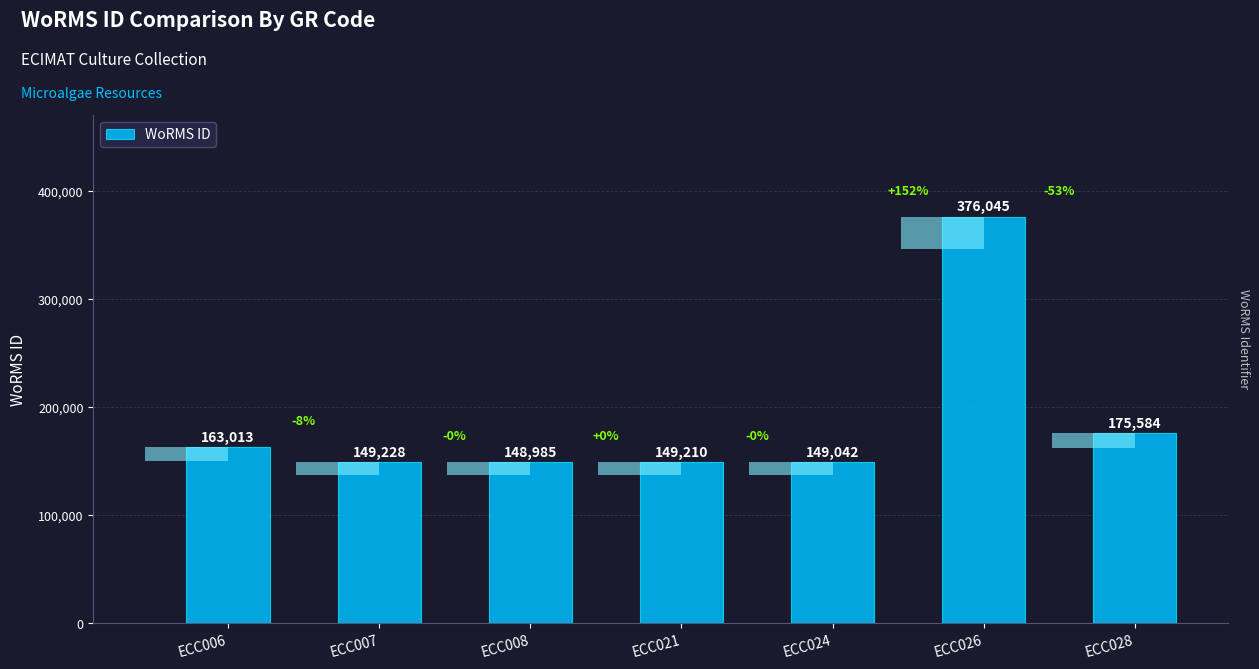

Reading right to left, list all the values displayed in this chart.

ECC028=175584	ECC026=376045	ECC024=149042	ECC021=149210	ECC008=148985	ECC007=149228	ECC006=163013